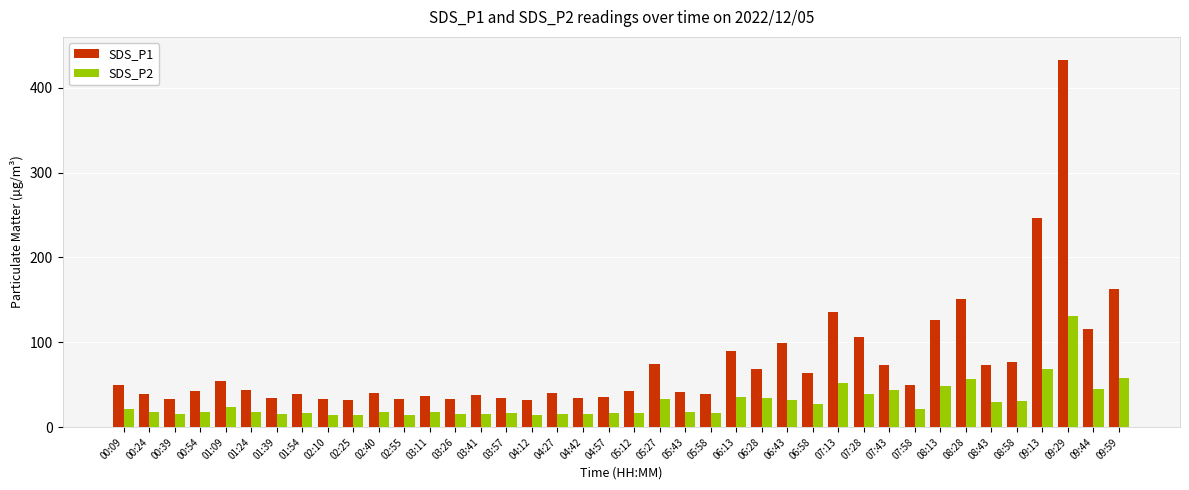

What are all the series names shown in the legend?

SDS_P1, SDS_P2